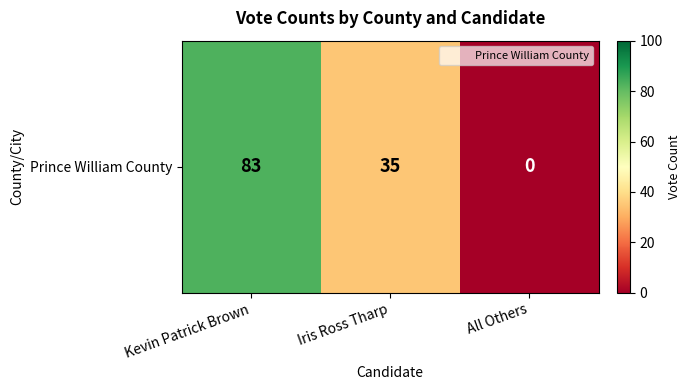

What is the greatest value displayed?

83